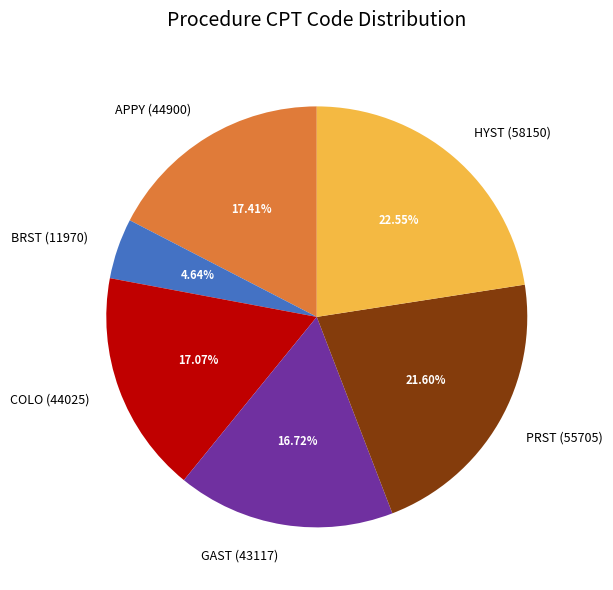

Which slice is the largest?

HYST (58150)